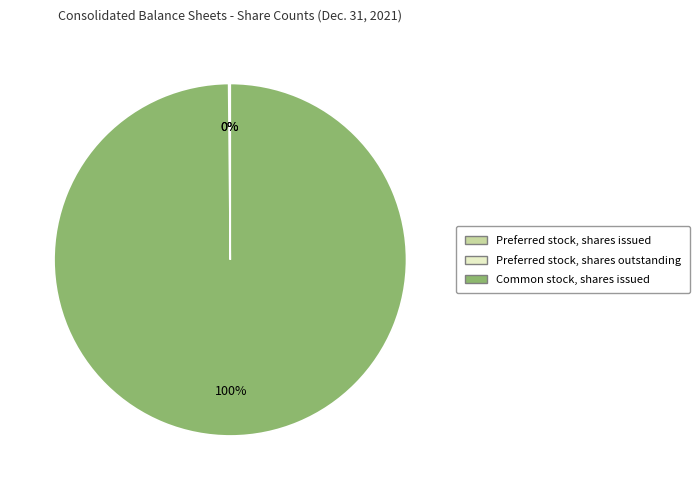

To the nearest percent, what is the average slice percentage?

33%